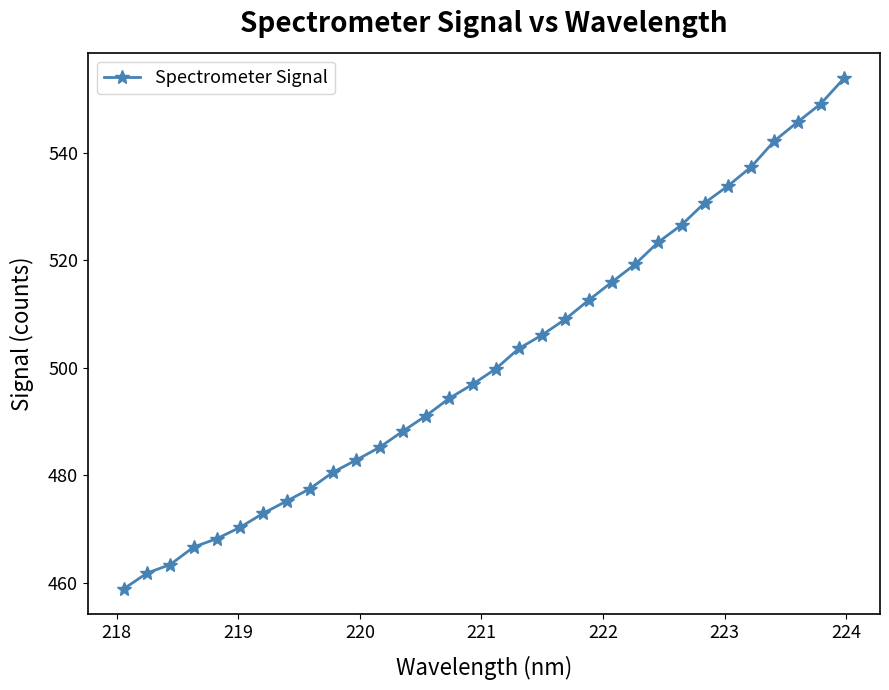

What is the sum of all values?

16043.4